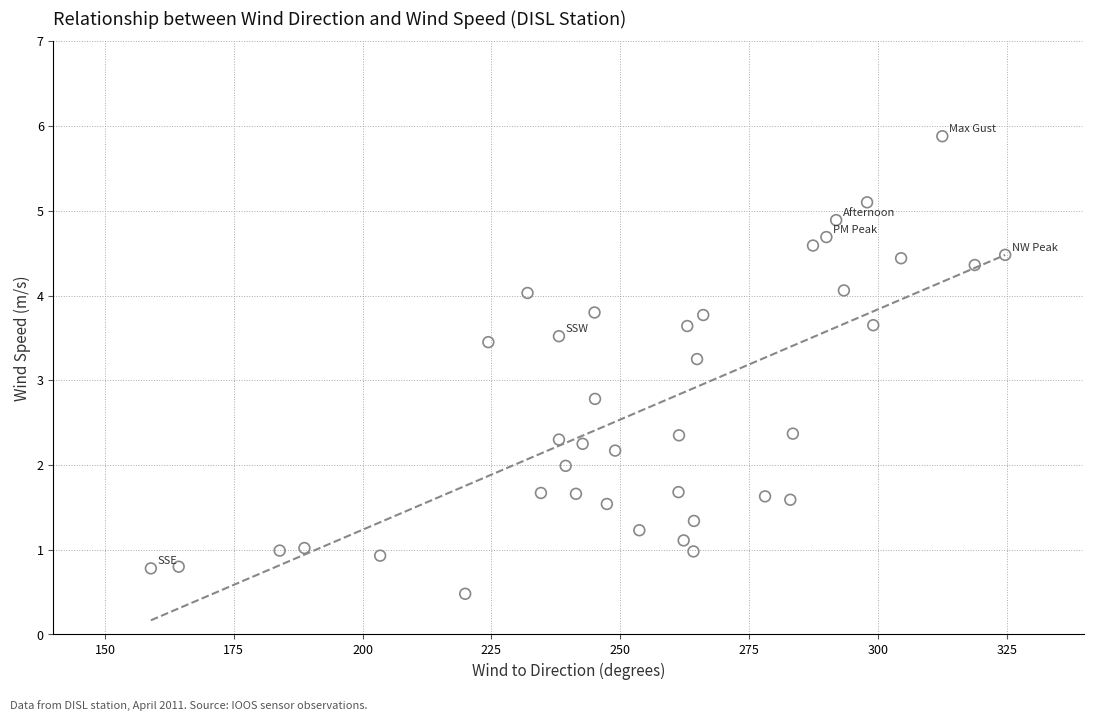

What is the range of X values (max minus min)?

165.8